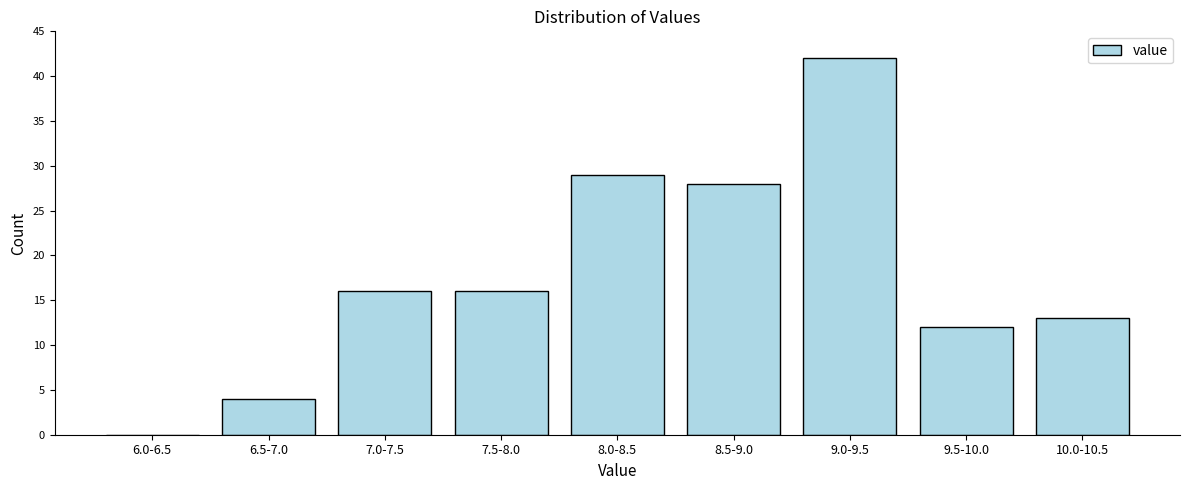

Reading right to left, list all the values displayed in this chart.

10.0-10.5=13	9.5-10.0=12	9.0-9.5=42	8.5-9.0=28	8.0-8.5=29	7.5-8.0=16	7.0-7.5=16	6.5-7.0=4	6.0-6.5=0